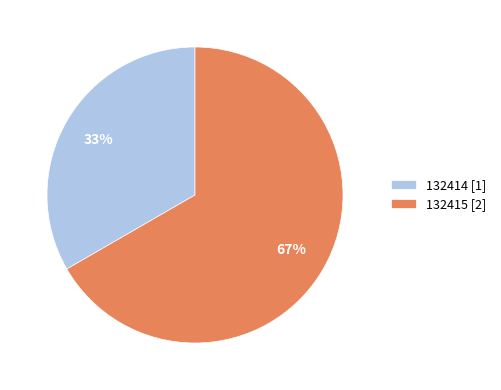

Which category accounts for the majority?

132415